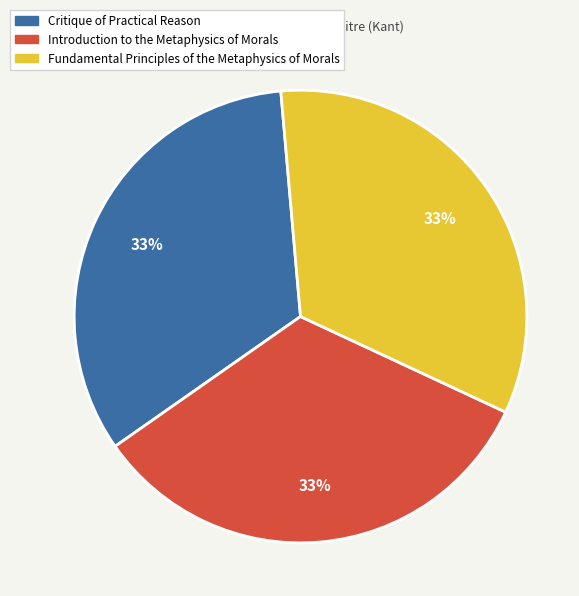

Is there a majority slice in this chart?

No